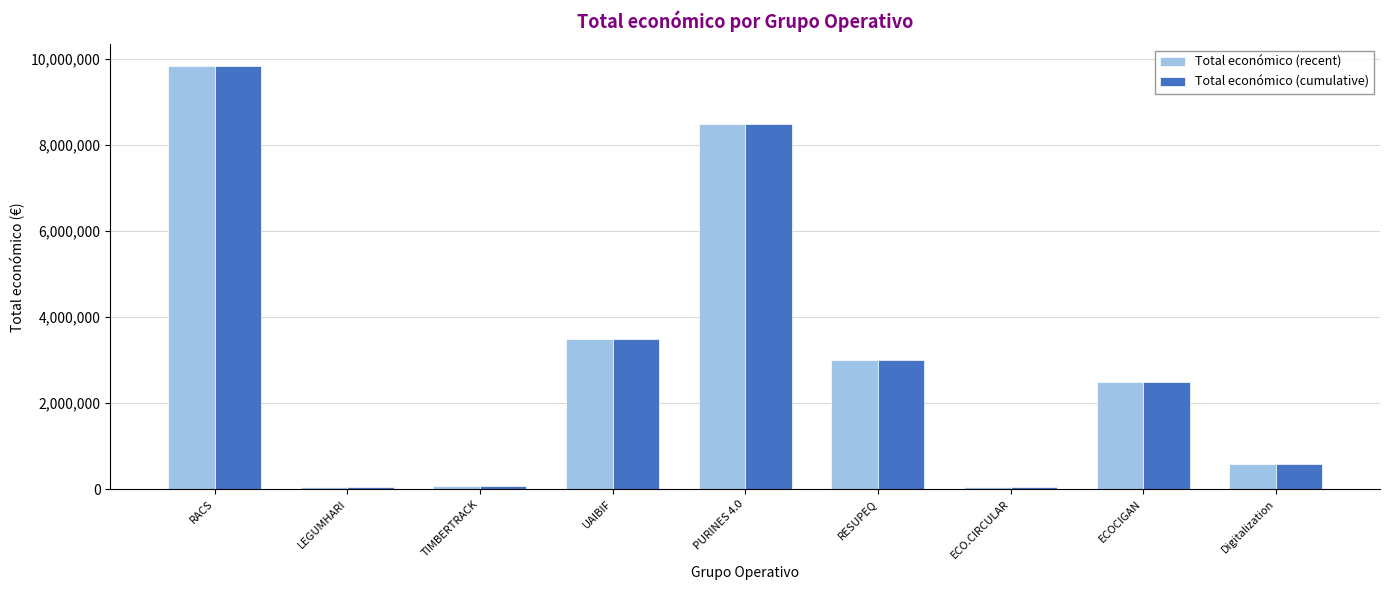

What is the difference between the Total económico (cumulative) values at RESUPEQ and LEGUMHARI?

2941512